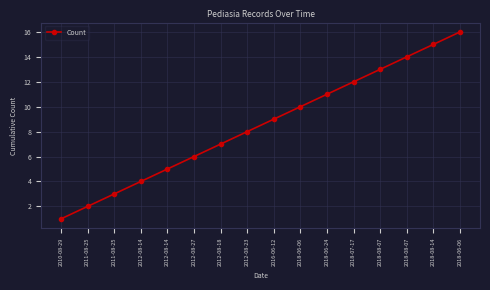

Is this an area chart (filled region under the line)?

No